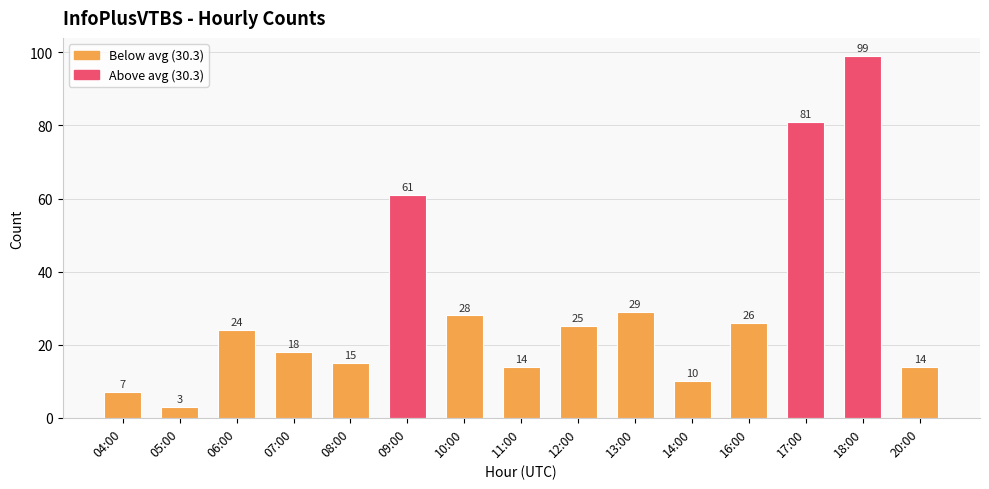

What is the change in value from 13:00 to 16:00?

-3